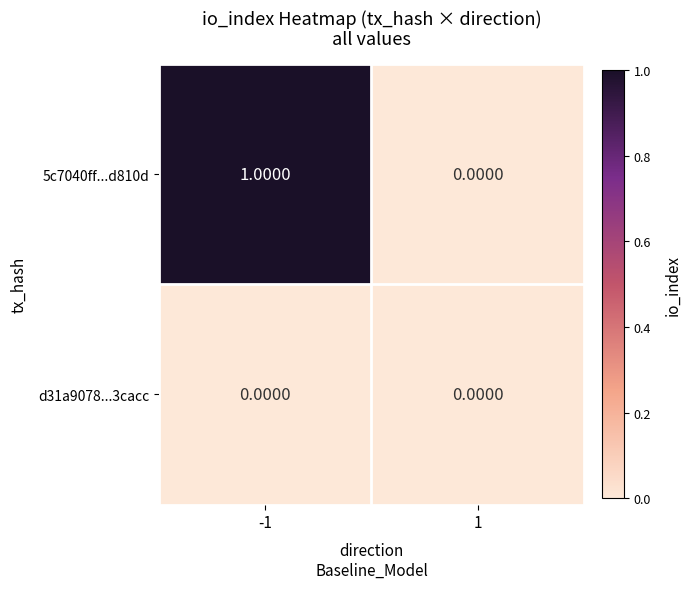

Which series has the largest total across all categories?

5c7040ff...d810d